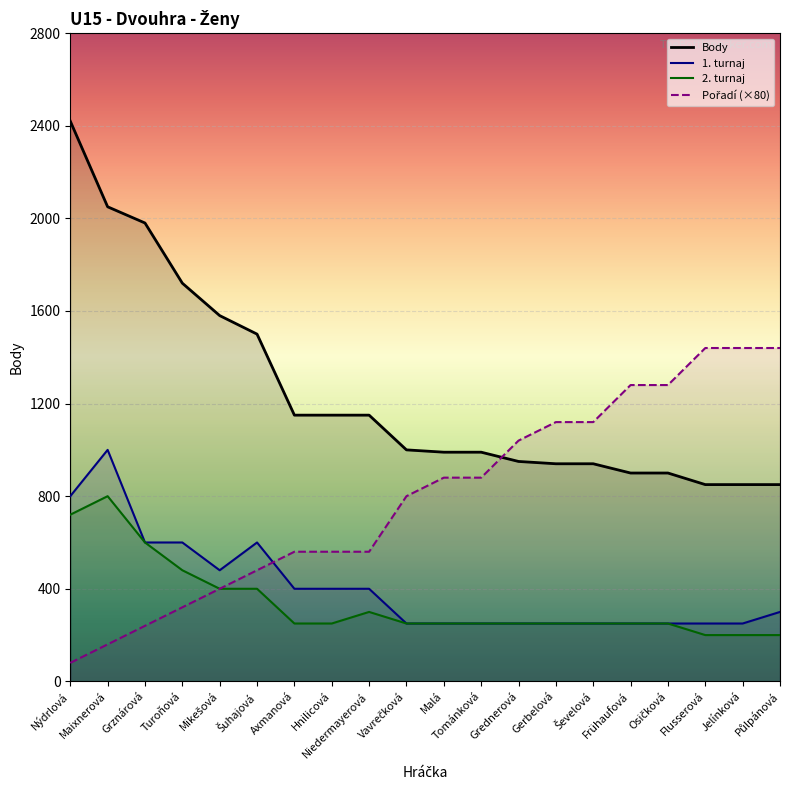

How many distinct data groups are displayed?

4